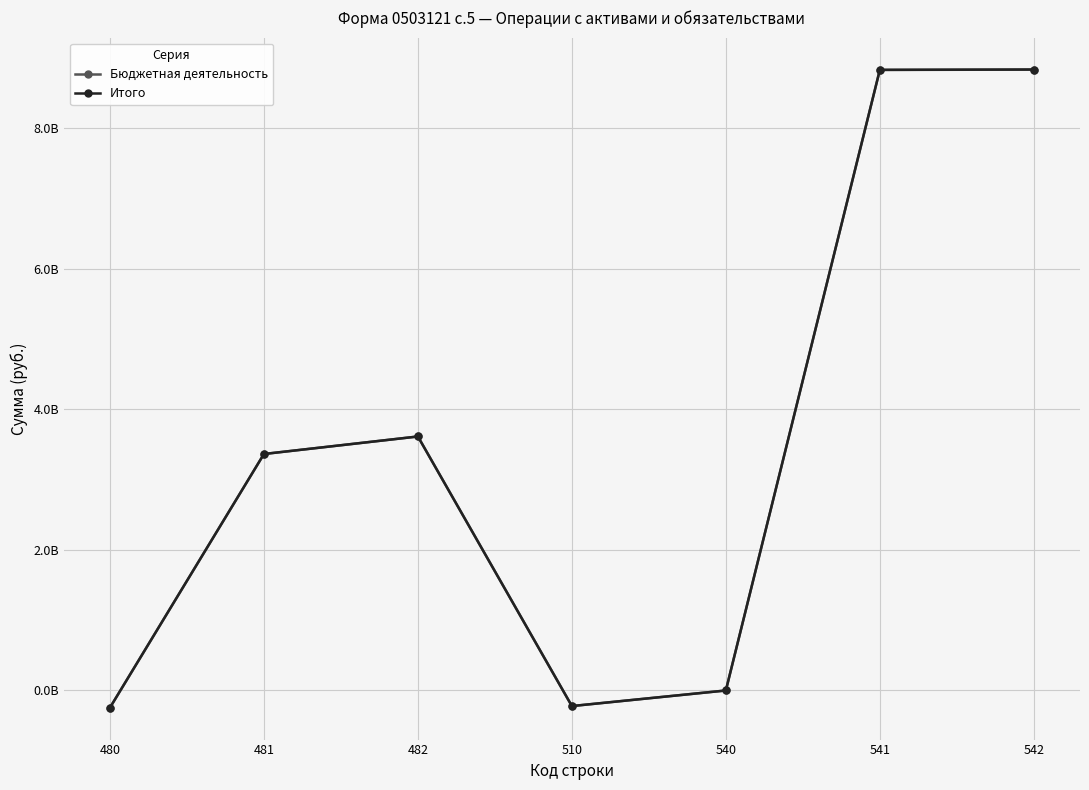

Which series ends up on top after the final intersection of Бюджетная деятельность and Итого?

Итого